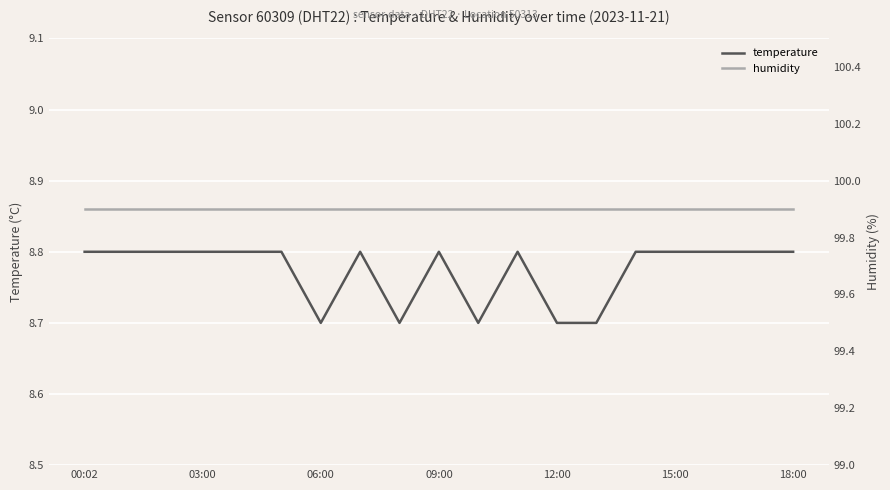

True or false: humidity and temperature cross at least once.

False